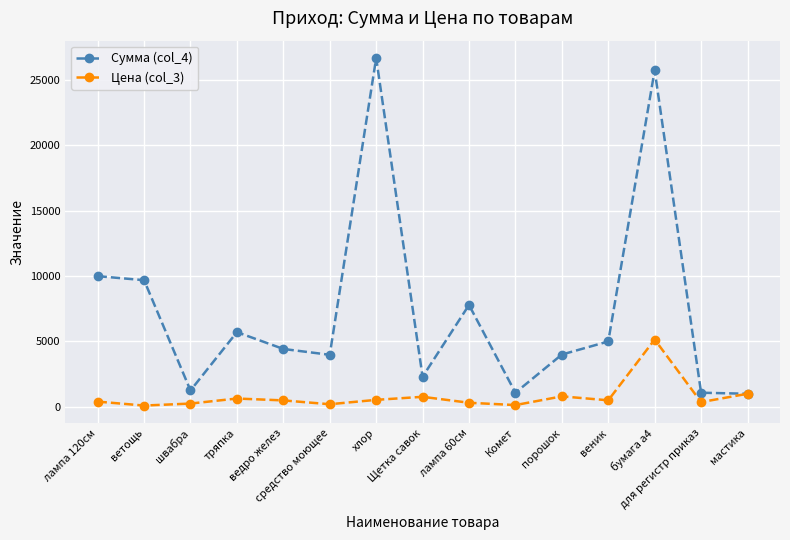

List the series in order of their peak value, highest first.

Сумма (col_4), Цена (col_3)